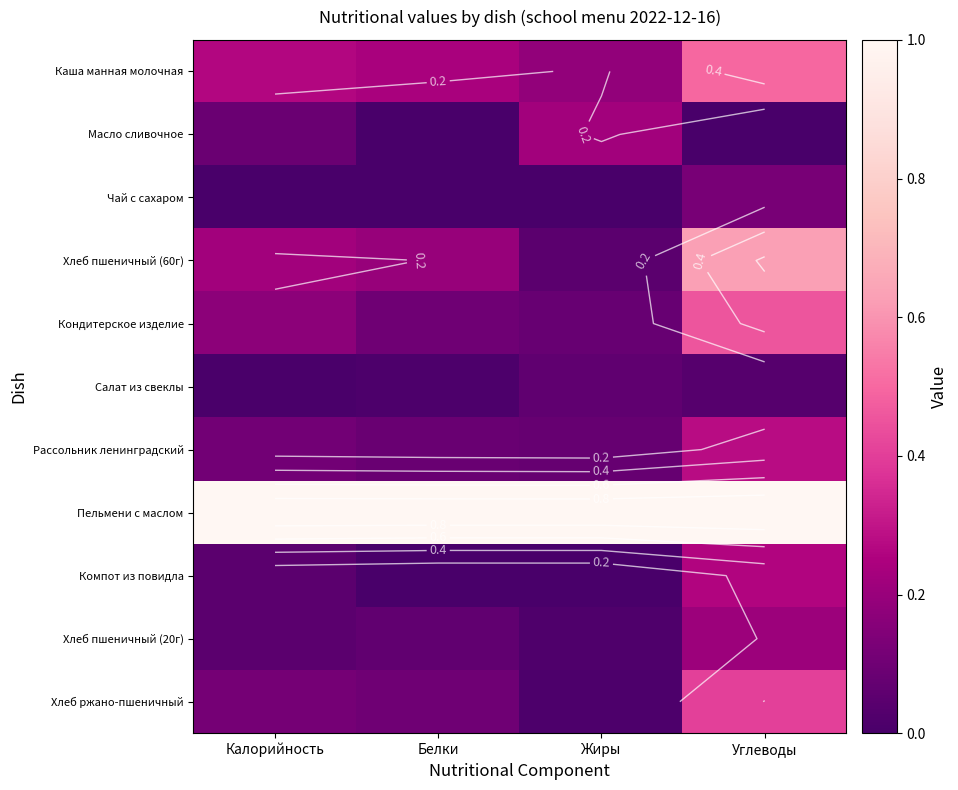

Which series has the largest total across all categories?

Пельмени с маслом